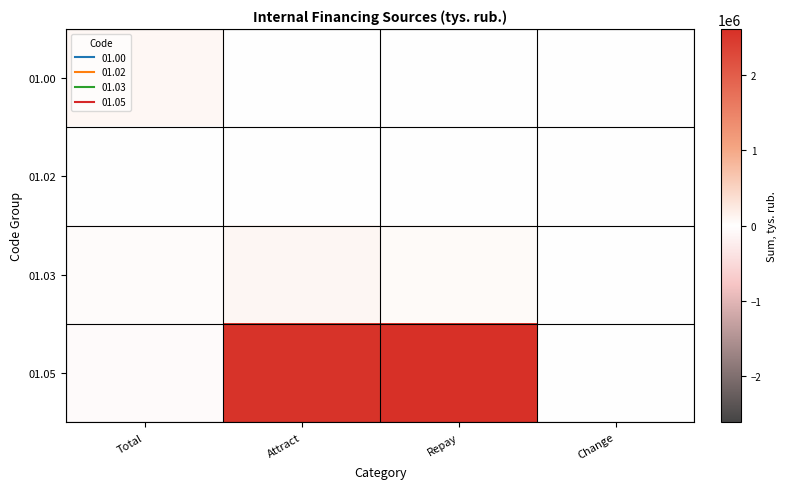

Which series has the widest spread of values?

01.05